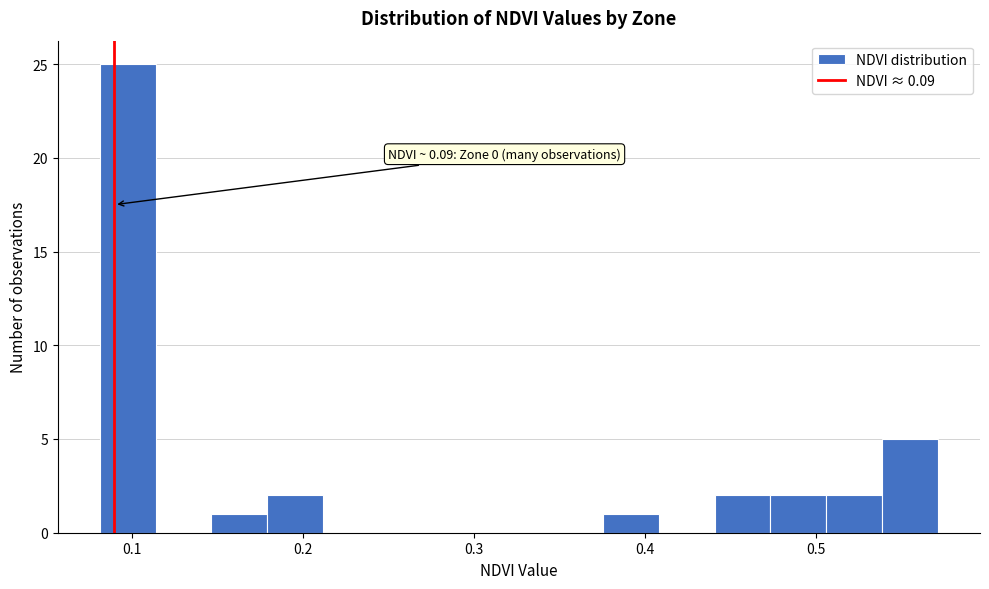

Read against the x-axis, roughly where is the centre of the tallest bar?

0.10